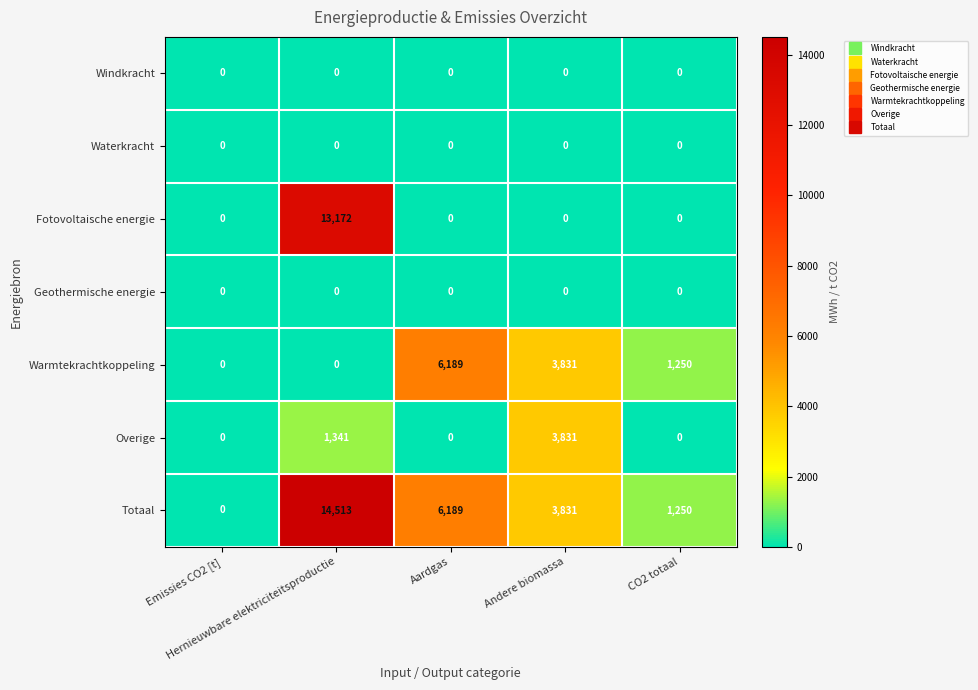

How many series are shown in this chart?

7